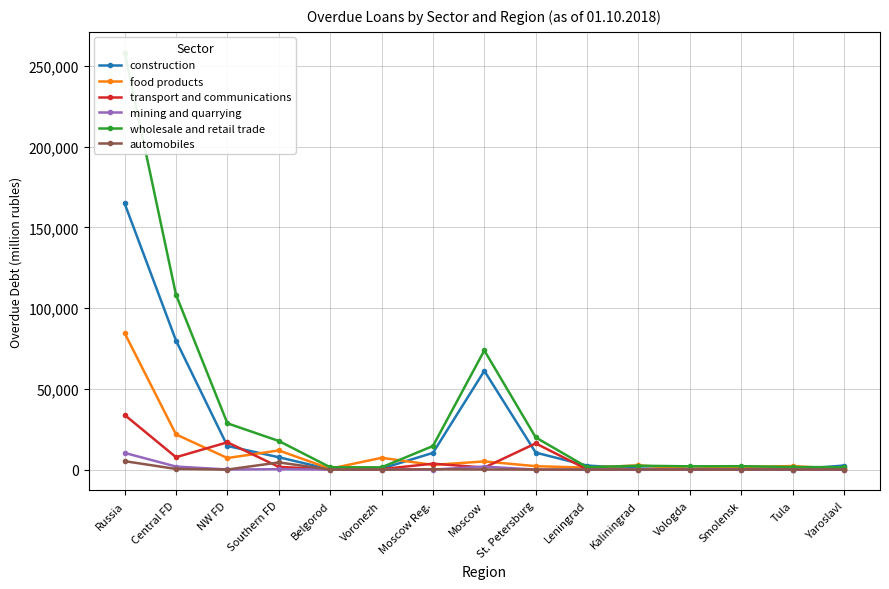

At which label does mining and quarrying first exceed 1?

Russia